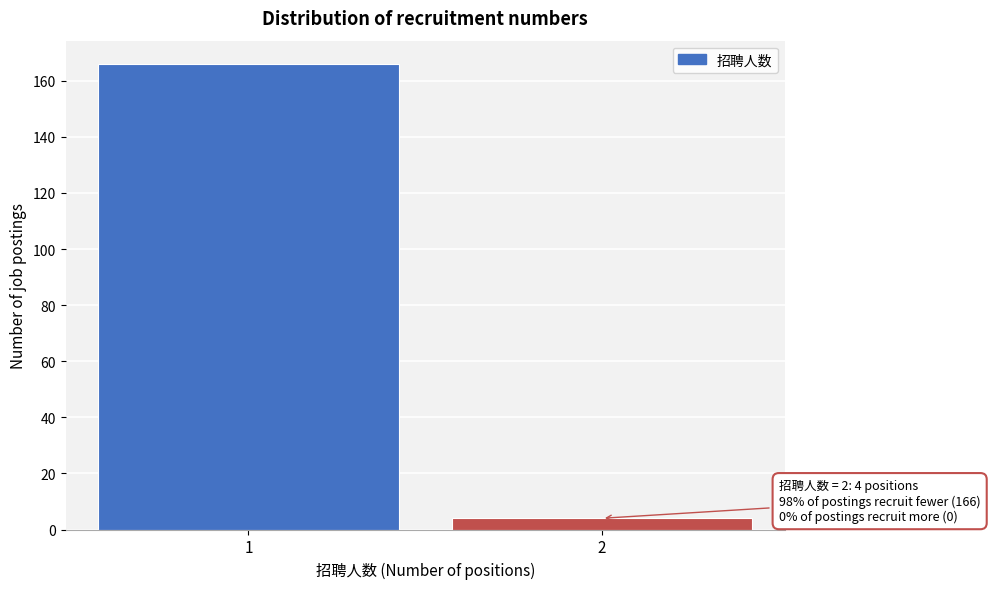

Reading left to right, extract all data points from this chart.

166	4